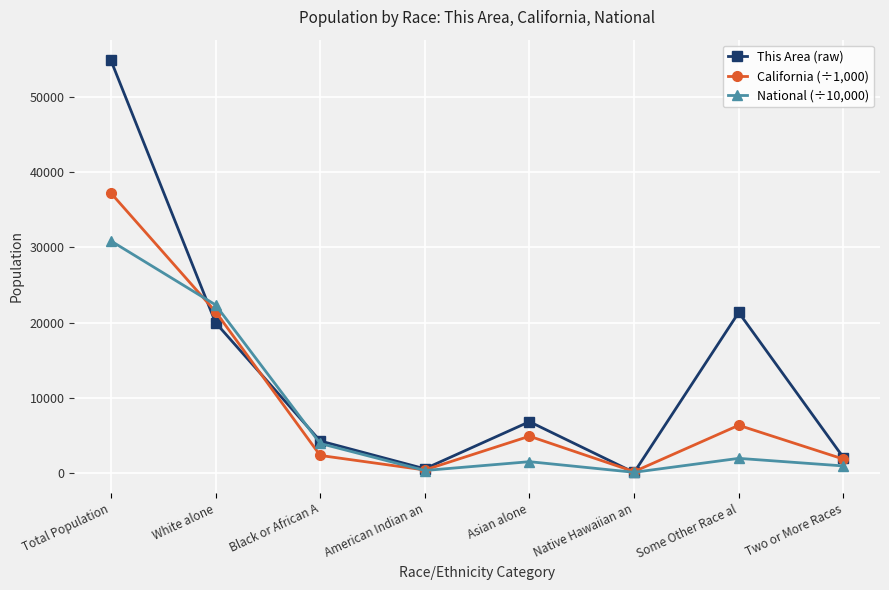

Which label corresponds to the largest value in the chart?

Total Population